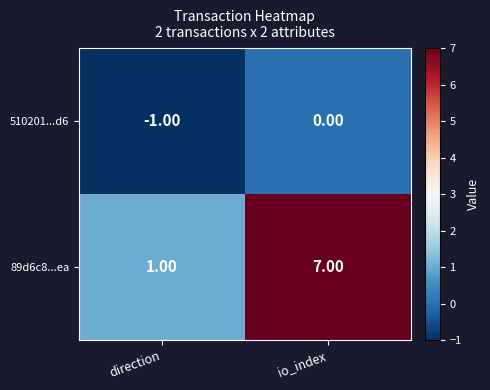

List the series in order of their peak value, lowest first.

510201...d6, 89d6c8...ea